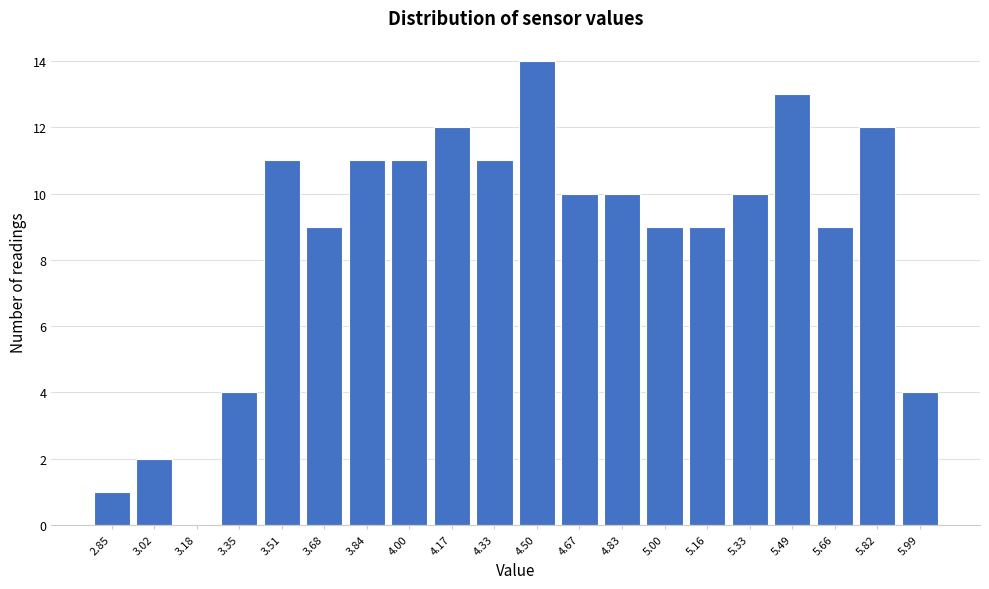

Reading left to right, what are all the values shown in this chart?

2.85=1	3.02=2	3.18=0	3.35=4	3.51=11	3.68=9	3.84=11	4.00=11	4.17=12	4.33=11	4.50=14	4.67=10	4.83=10	5.00=9	5.16=9	5.33=10	5.49=13	5.66=9	5.82=12	5.99=4